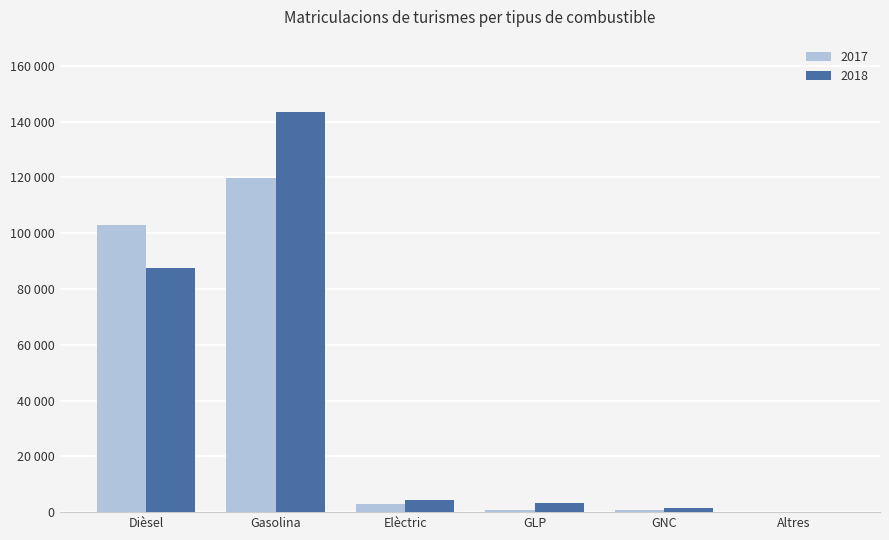

Are the bars grouped side by side (vs. stacked)?

Yes